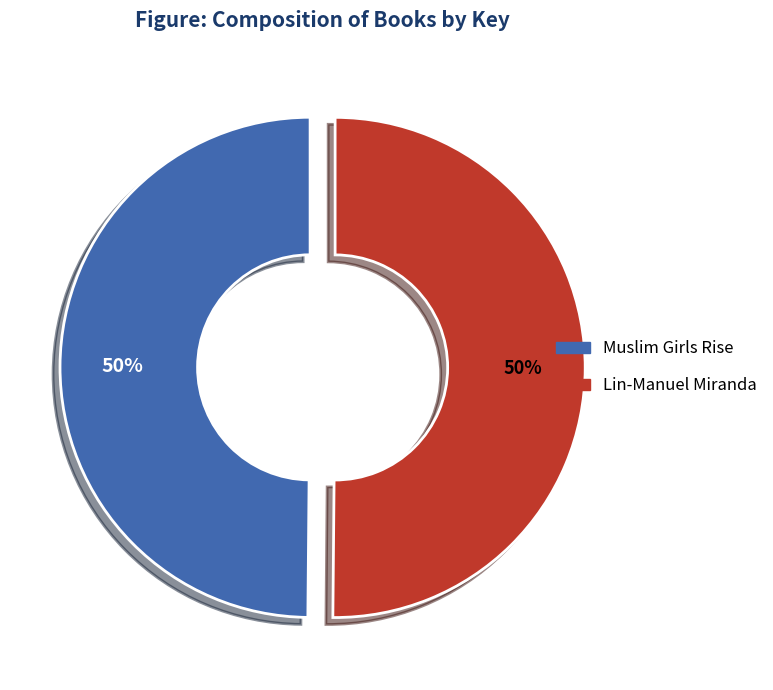

The Muslim Girls Rise slice represents 50% of the pie. True or false?

True